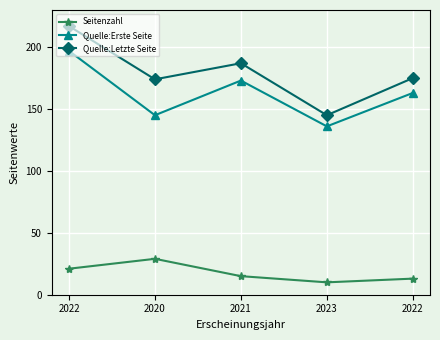

How many lines are shown in the chart?

3